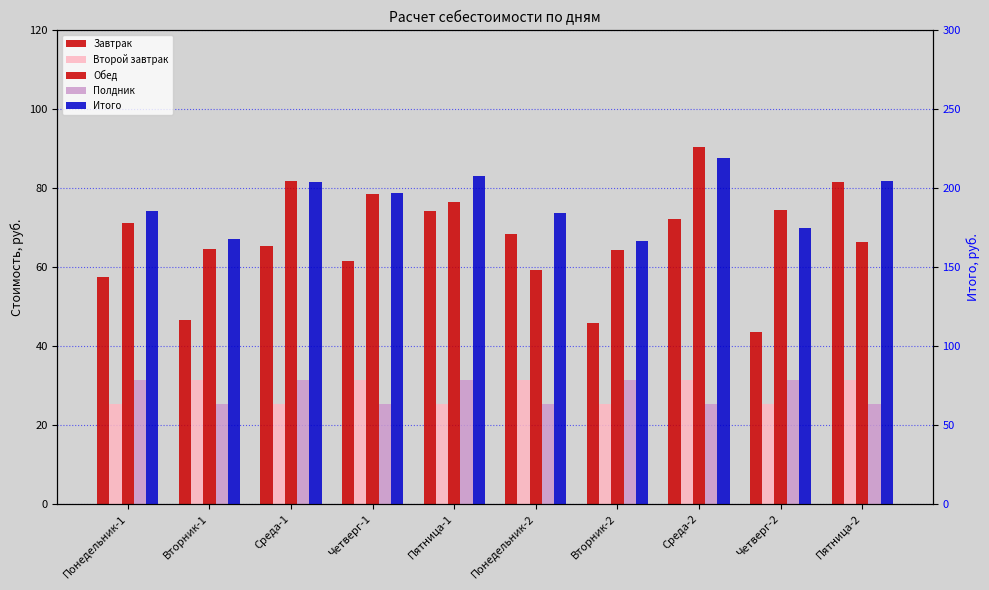

What is the sum of all Обед values?

727.5